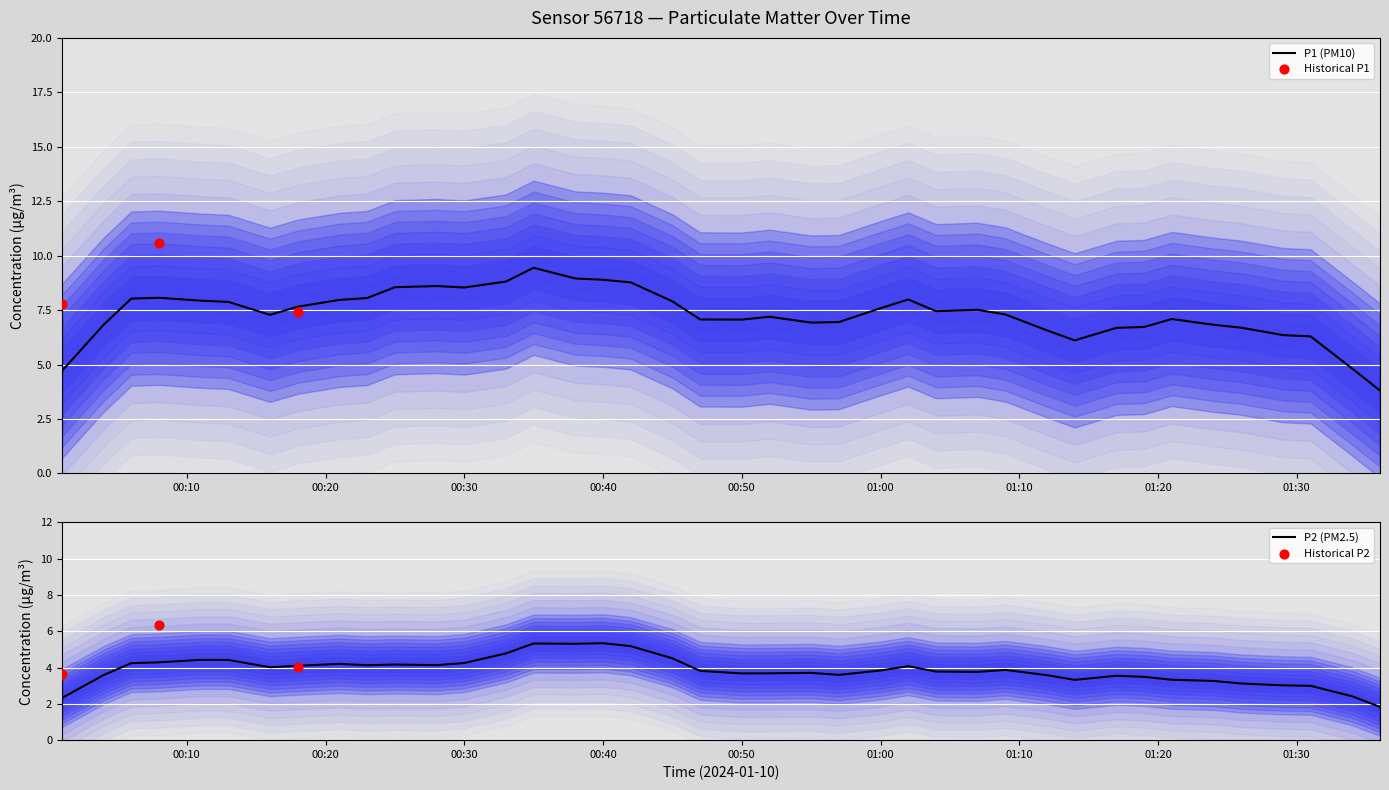

What is the maximum value for P1 (PM10)?

9.4